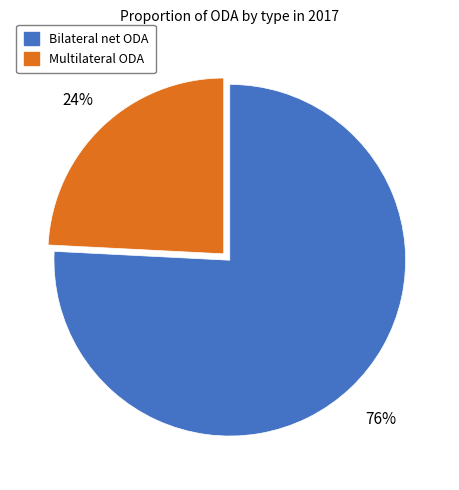

Does Multilateral ODA represent more than half of the total?

No